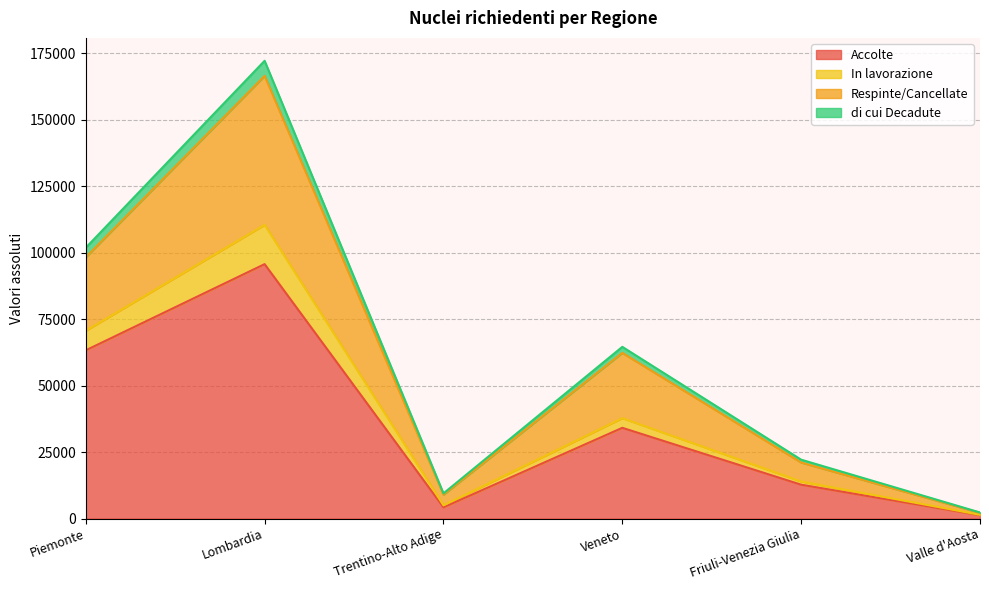

True or false: Accolte and Respinte/Cancellate cross at least once.

False